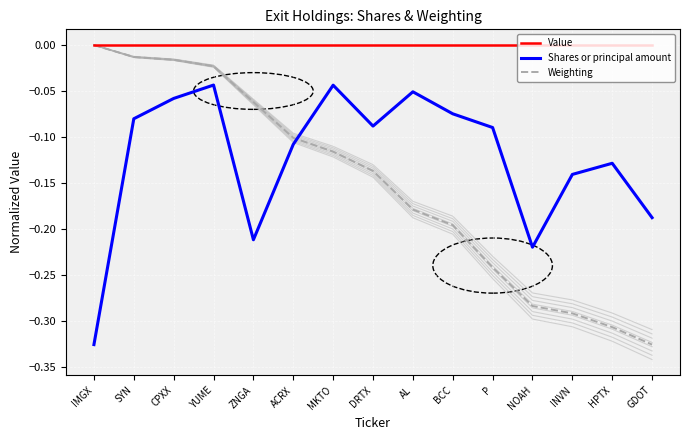

What value does the Weighting series have at ZNGA?

-0.1